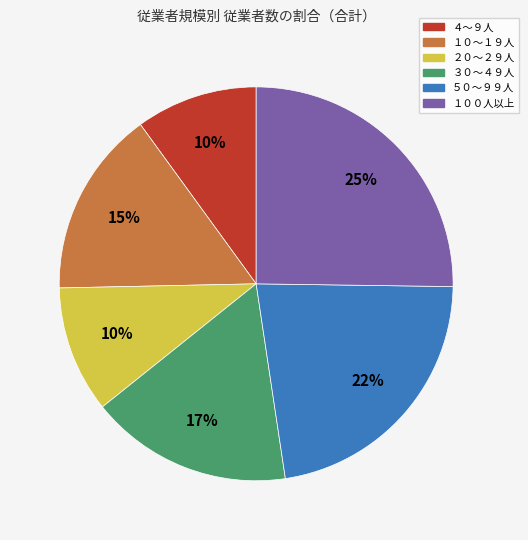

The １０～１９人 slice represents 15% of the pie. True or false?

True